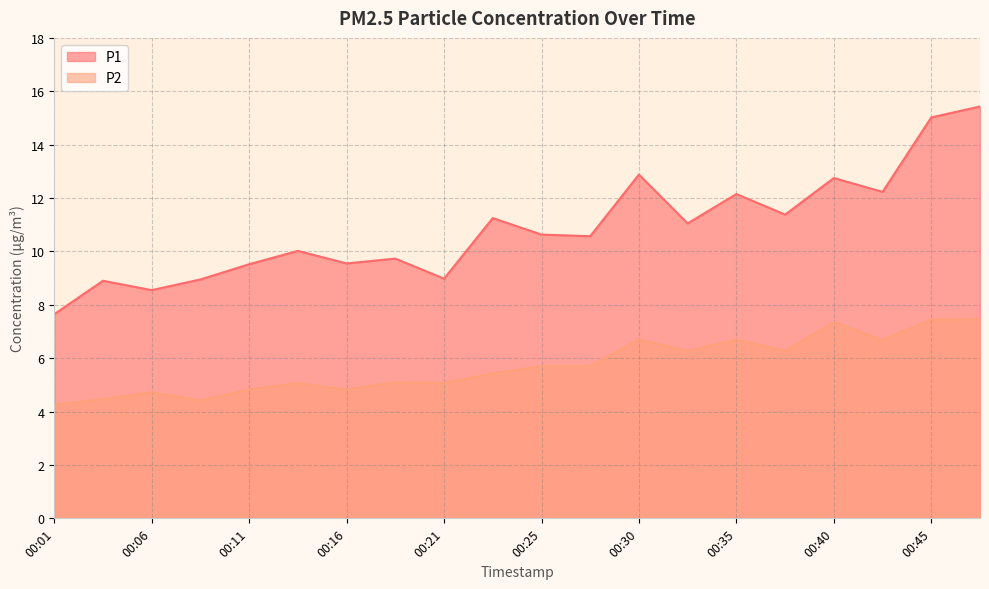

Does the chart have visible grid lines?

Yes